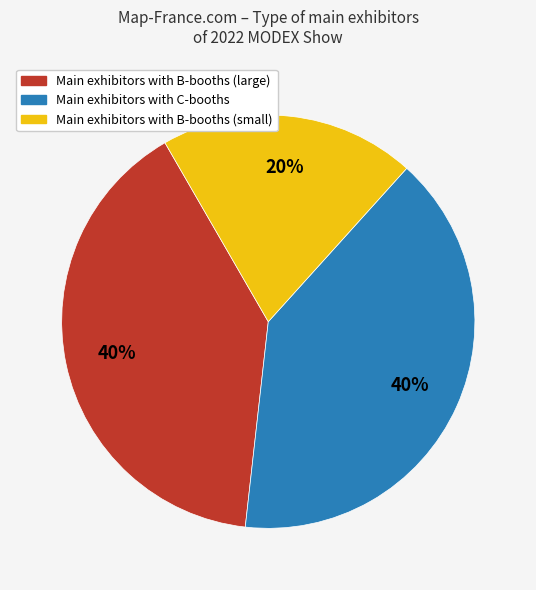

Is there a majority slice in this chart?

No